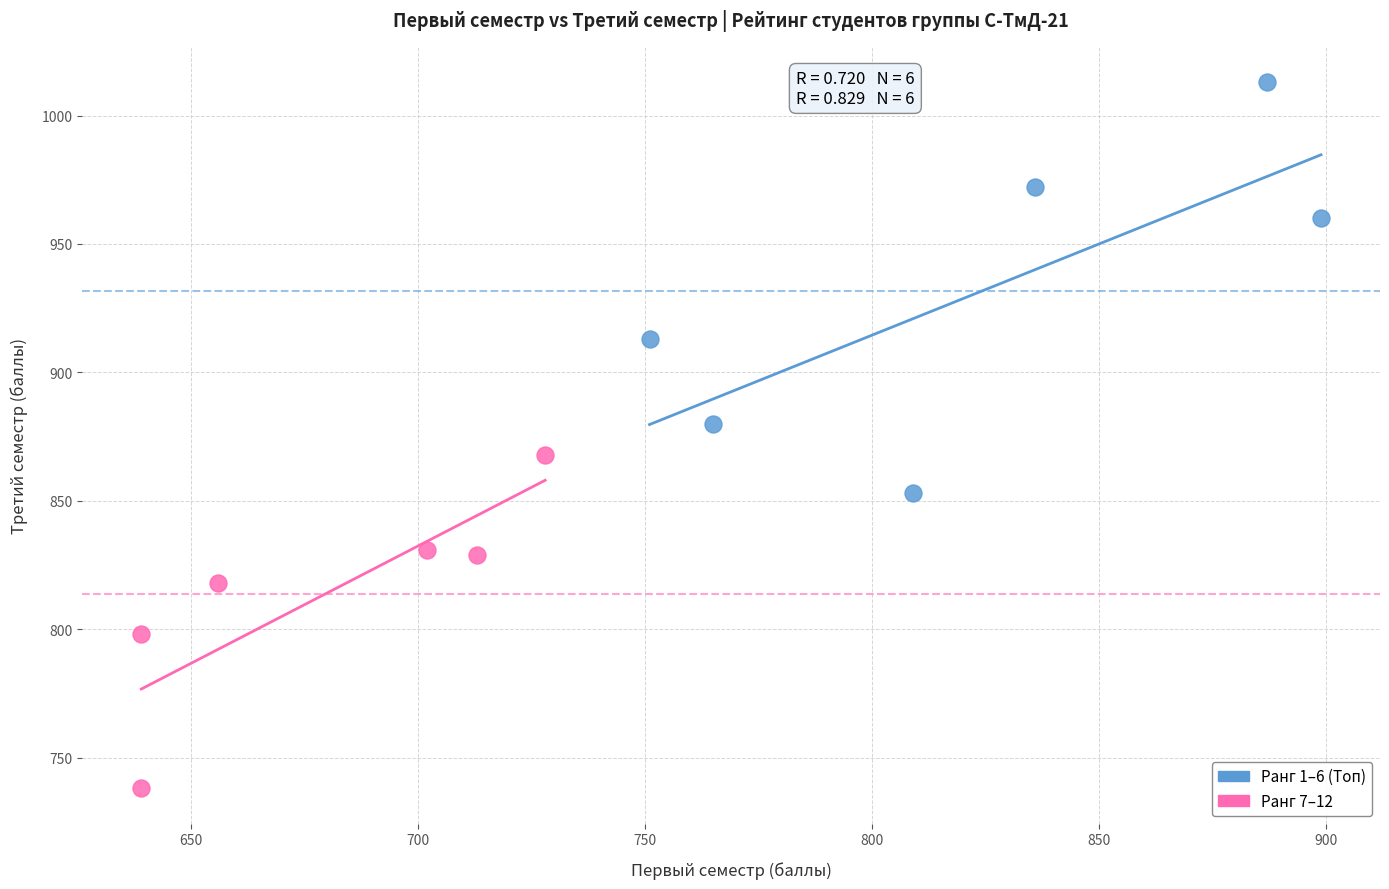

Which series contains the lowest Y value?

Ранг 7–12